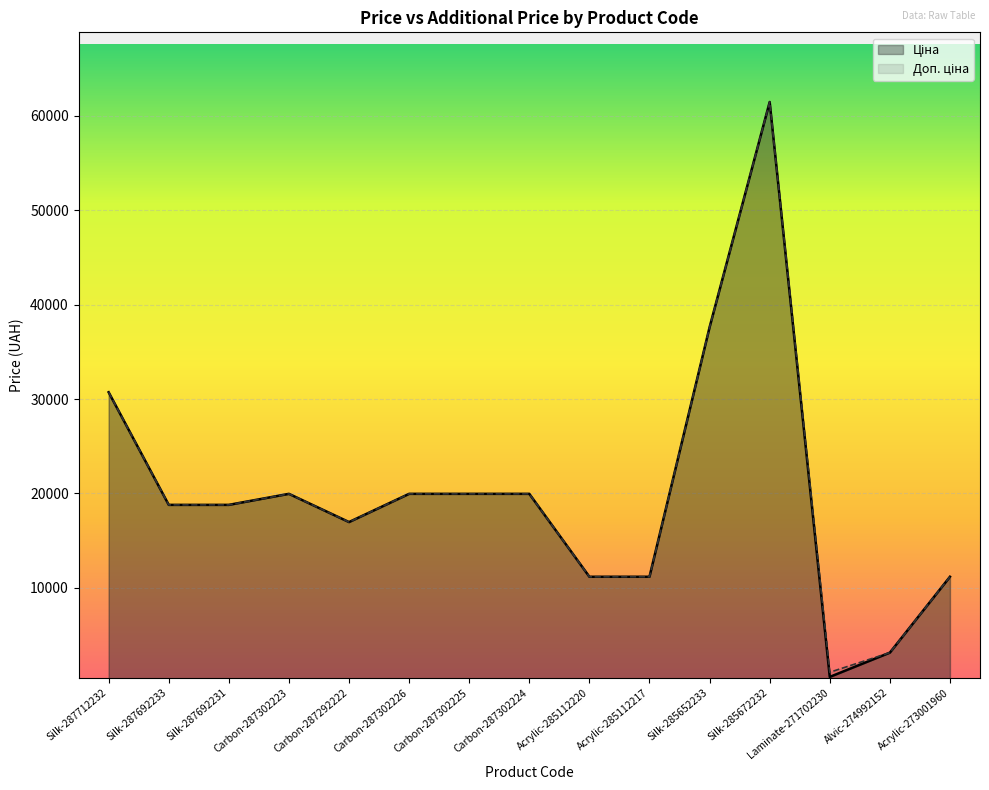

Between Carbon-287302226 and Silk-285672232, which is larger?

Silk-285672232